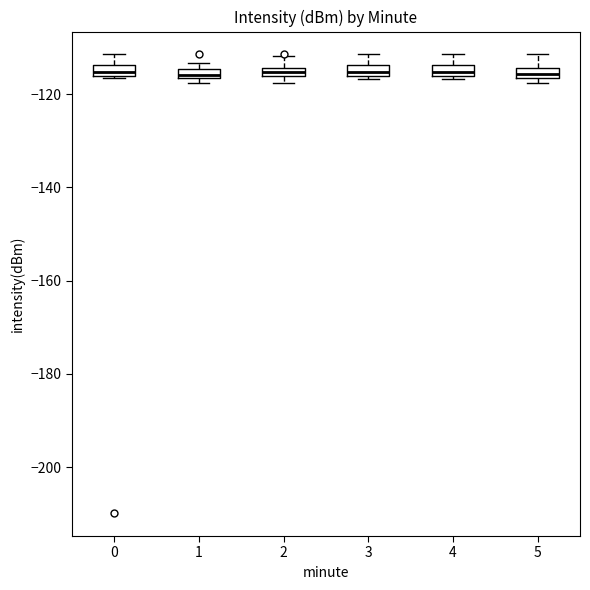

Where is the lower edge of the box at x = 0 on the y-axis? The values are not printed on the chart, so give them approximately, as read against the axis.

-116